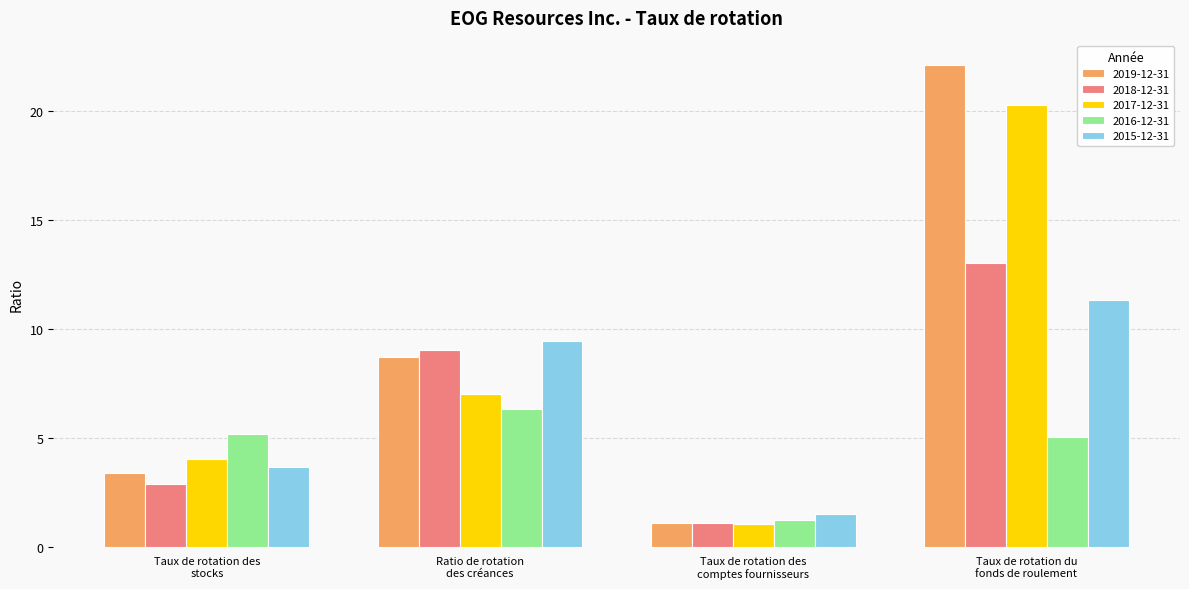

At which category does the chart reach its peak across all series?

Taux de rotation du
fonds de roulement